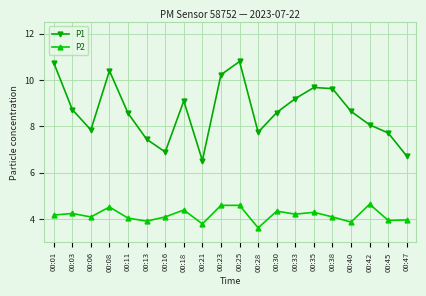

What is the value of the P2 point at the 20th from the left?

4.0